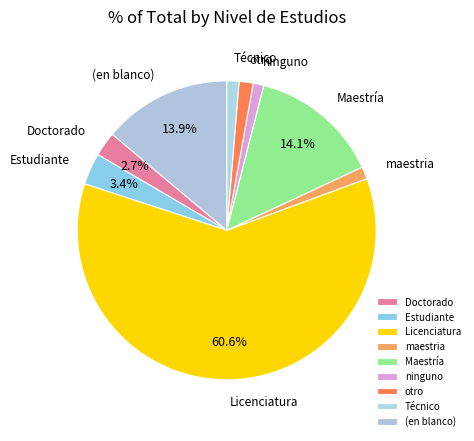

How many slices are in this pie chart?

9